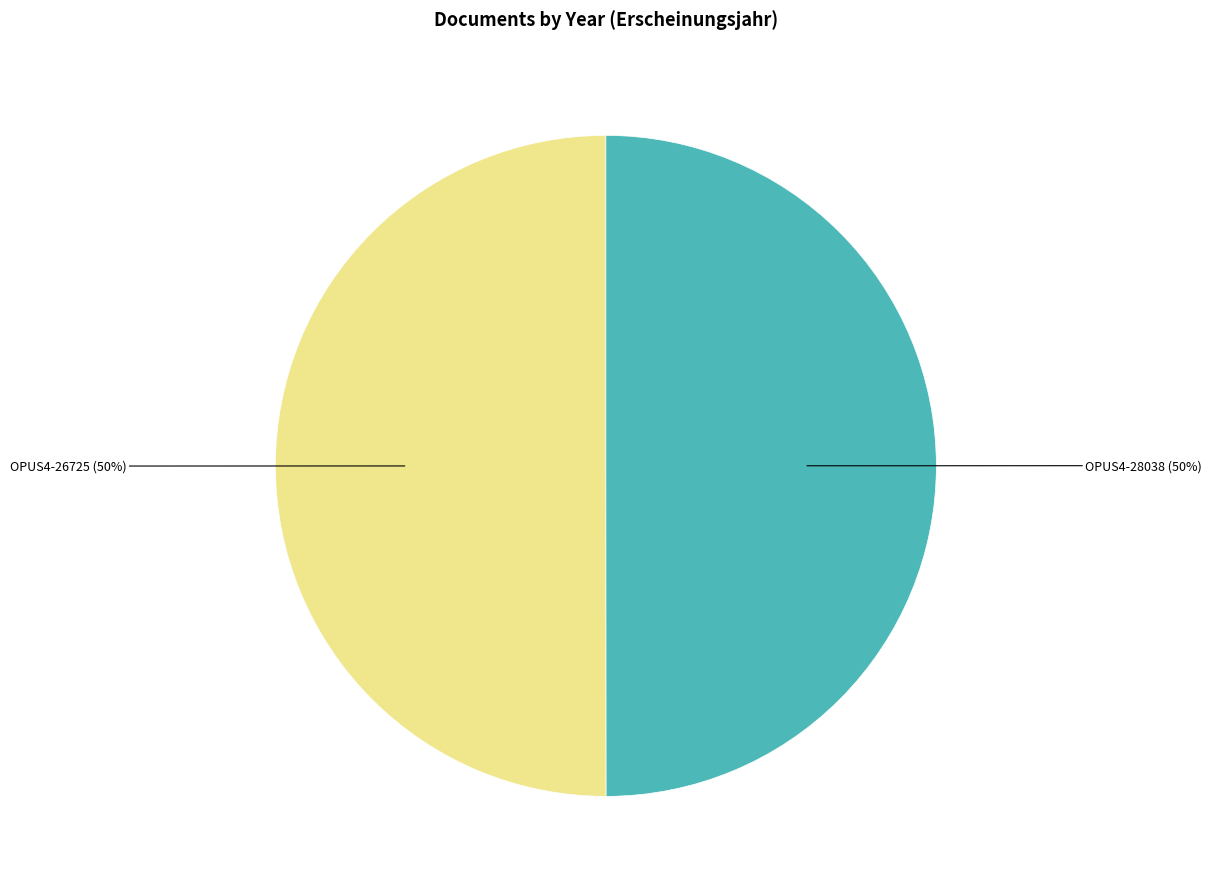

To the nearest percent, what percentage of the pie is OPUS4-26725?

50%